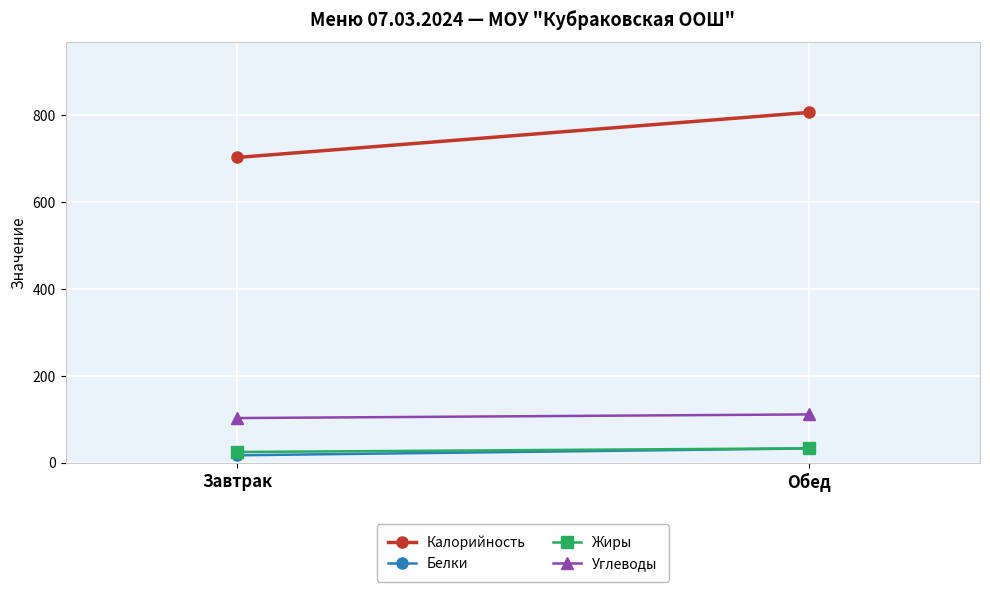

How many data points does each series have?

2